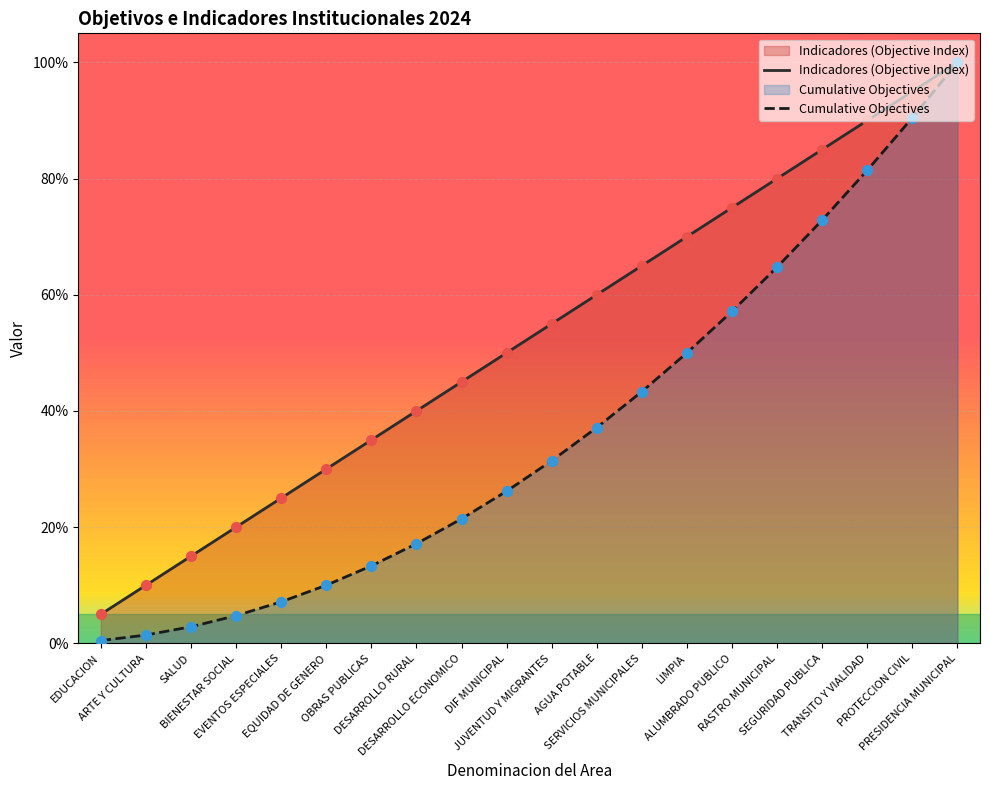

Is the value of Cumulative Objectives at PROTECCION CIVIL greater than the value of Indicadores (Objective Index) at SERVICIOS MUNICIPALES?

Yes